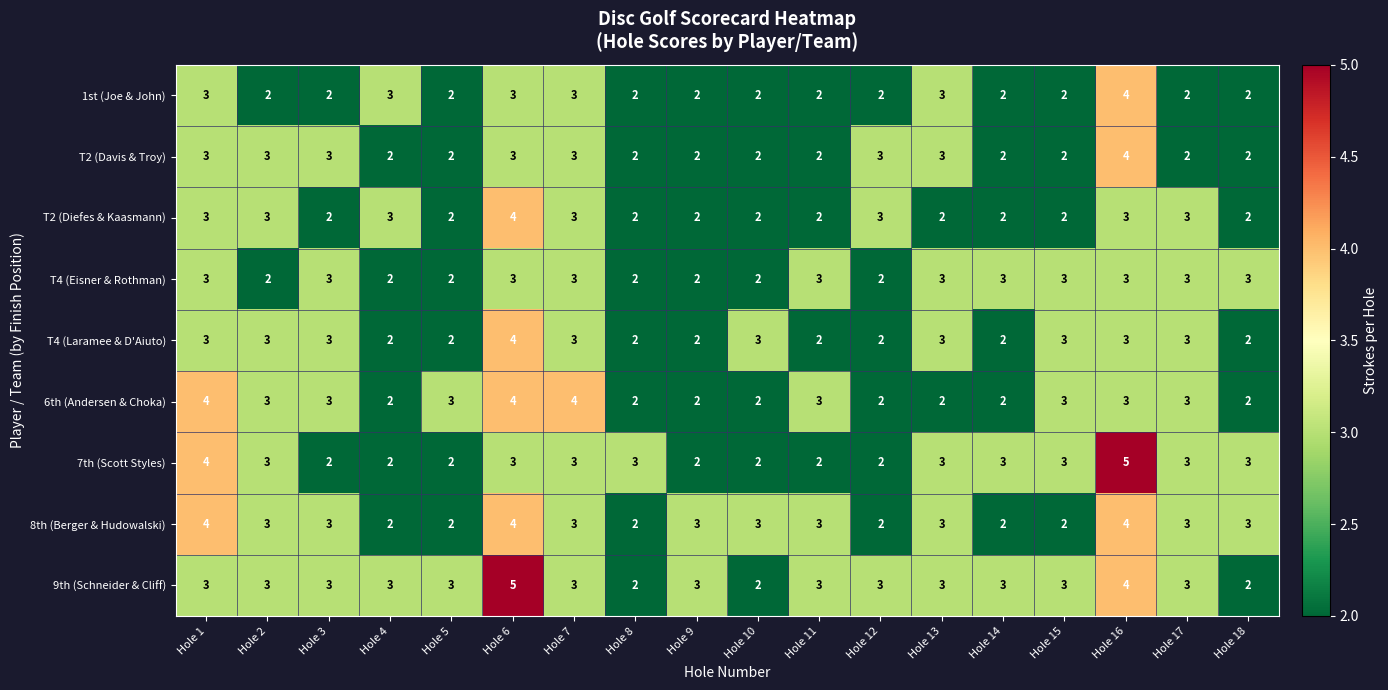

Count the 1st (Joe & John) values in the range 2 to 3.

17